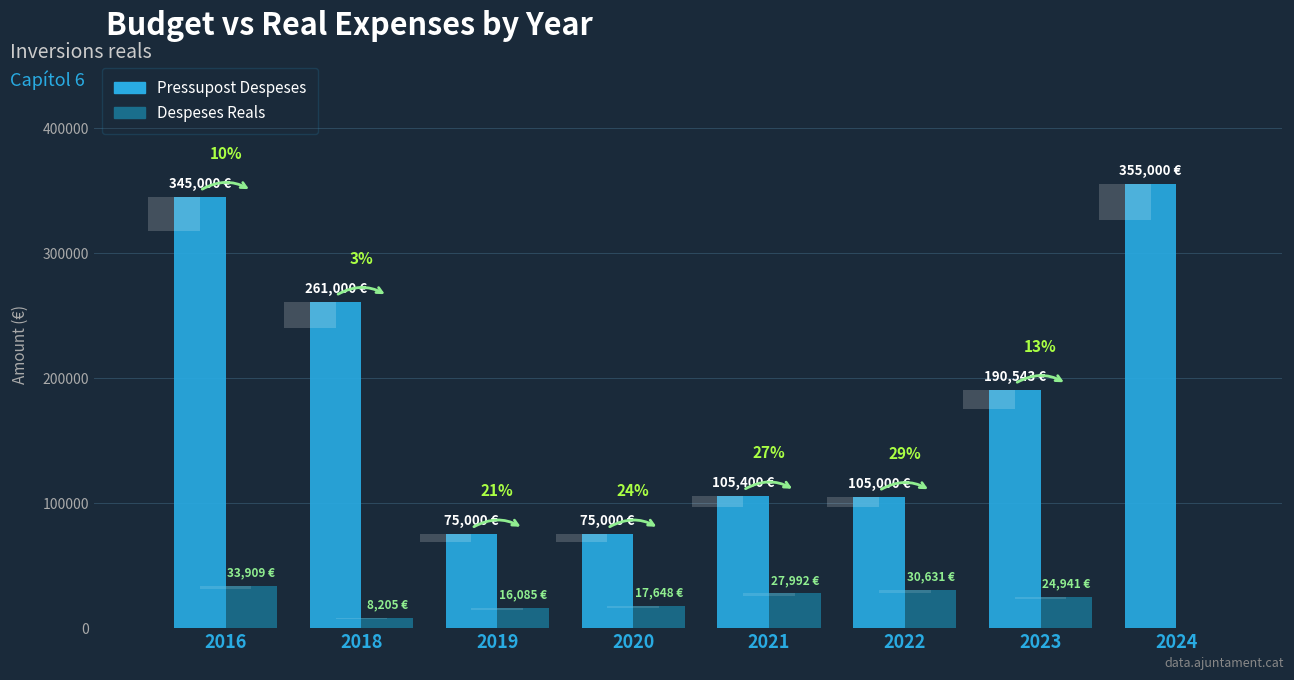

Is the value of Pressupost Despeses at 2020 greater than the value of Despeses Reals at 2019?

Yes